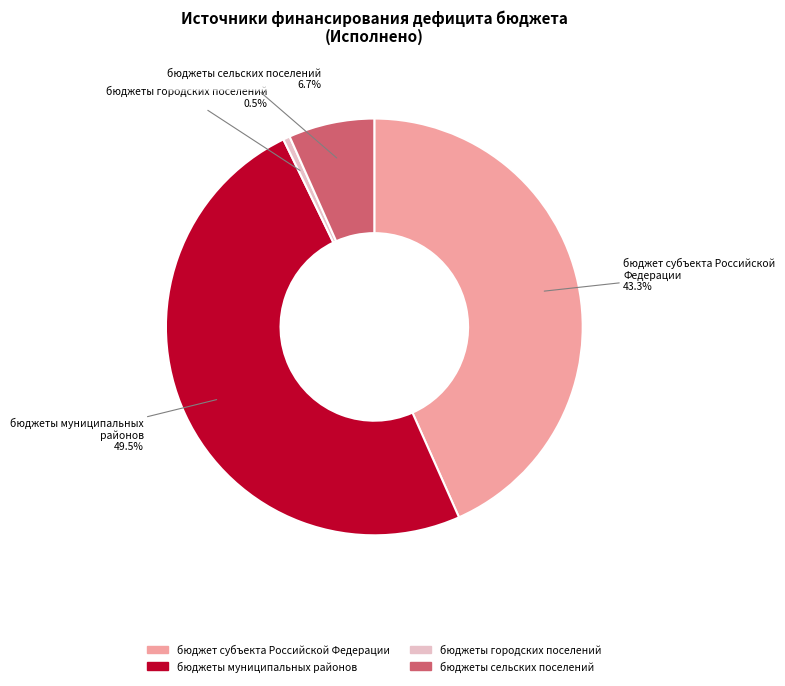

Approximately how many times larger is the value at бюджеты сельских поселений compared to бюджеты городских поселений?

12.7